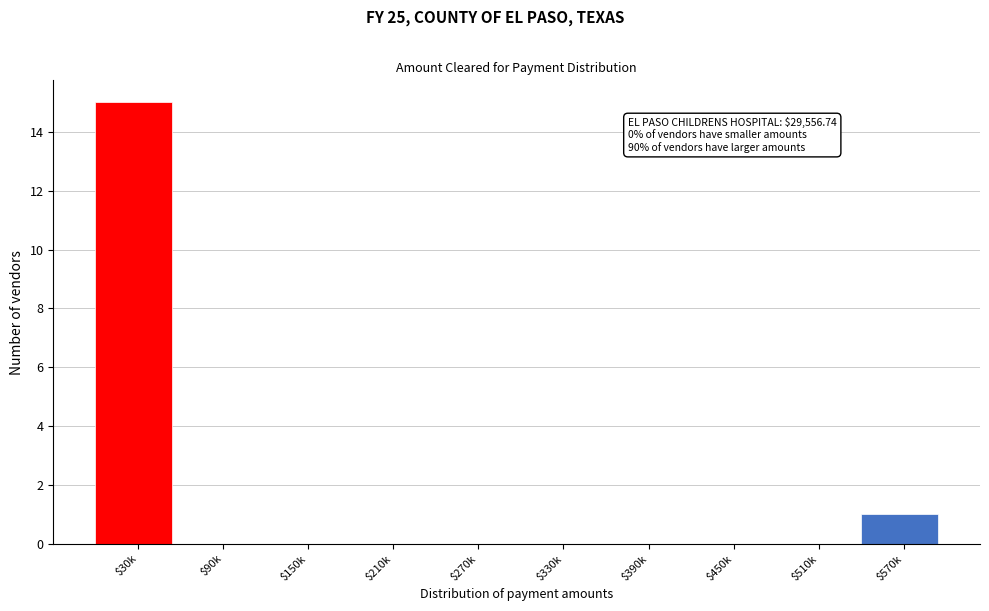

The value at $30k is 15. True or false?

True